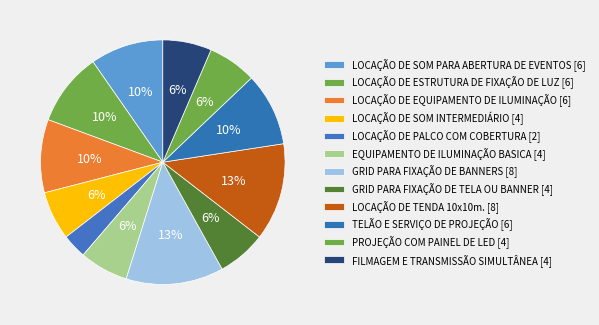

How many segments does this pie chart have?

12